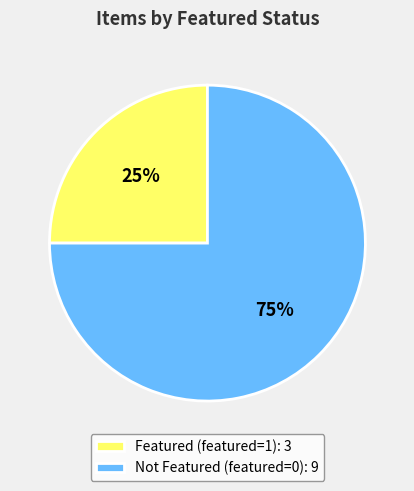

What percentage is the Featured (featured=1): 3 slice, to the nearest percent?

25%